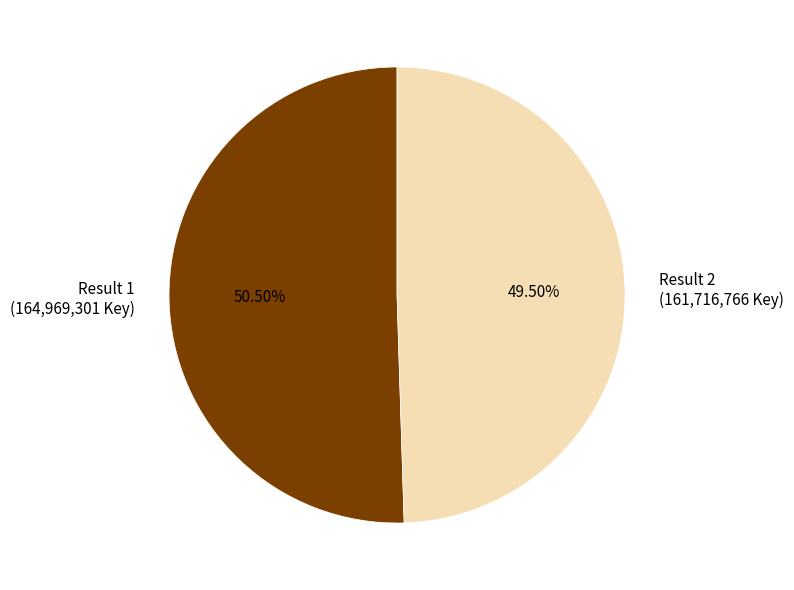

Between Result 1 (164,969,301 Key) and Result 2 (161,716,766 Key), which is larger?

Result 1 (164,969,301 Key)